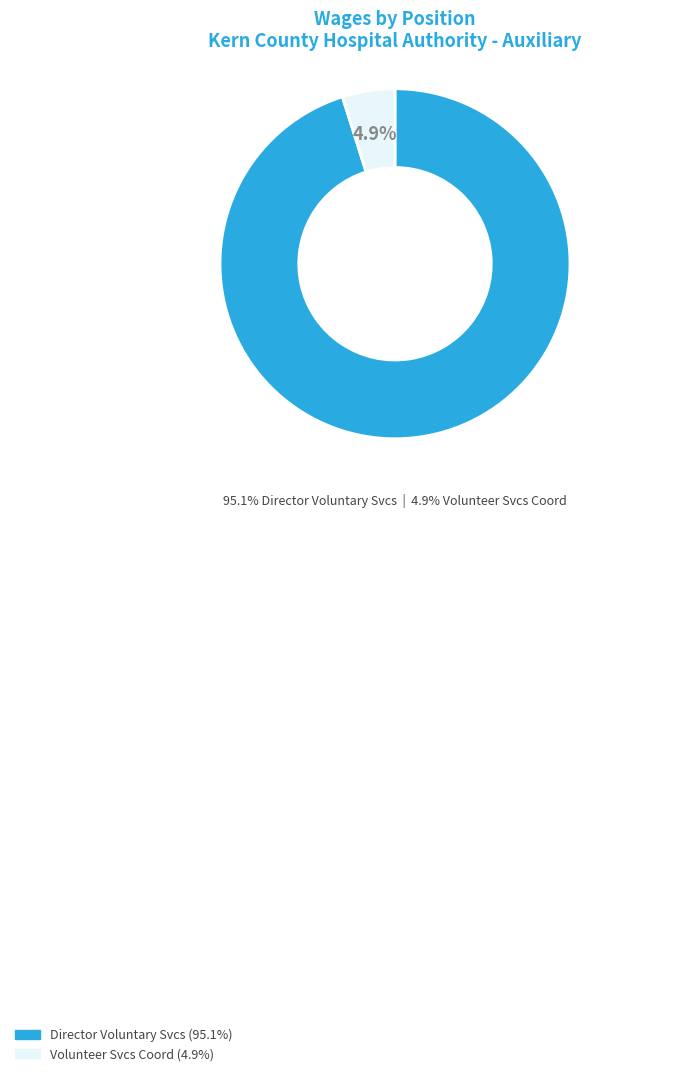

Is the sum of Volunteer Svcs Coord and Director Voluntary Svcs greater than half?

Yes